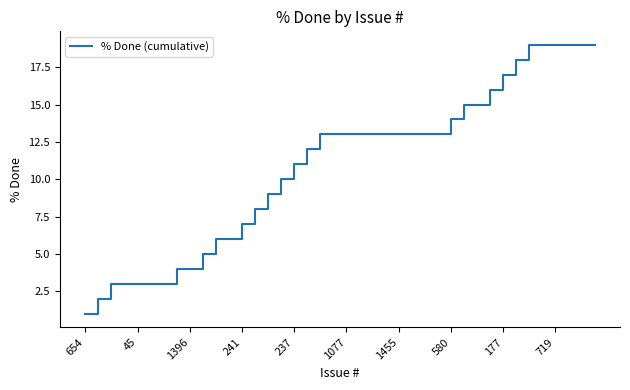

What is the difference between the maximum and minimum values?

18